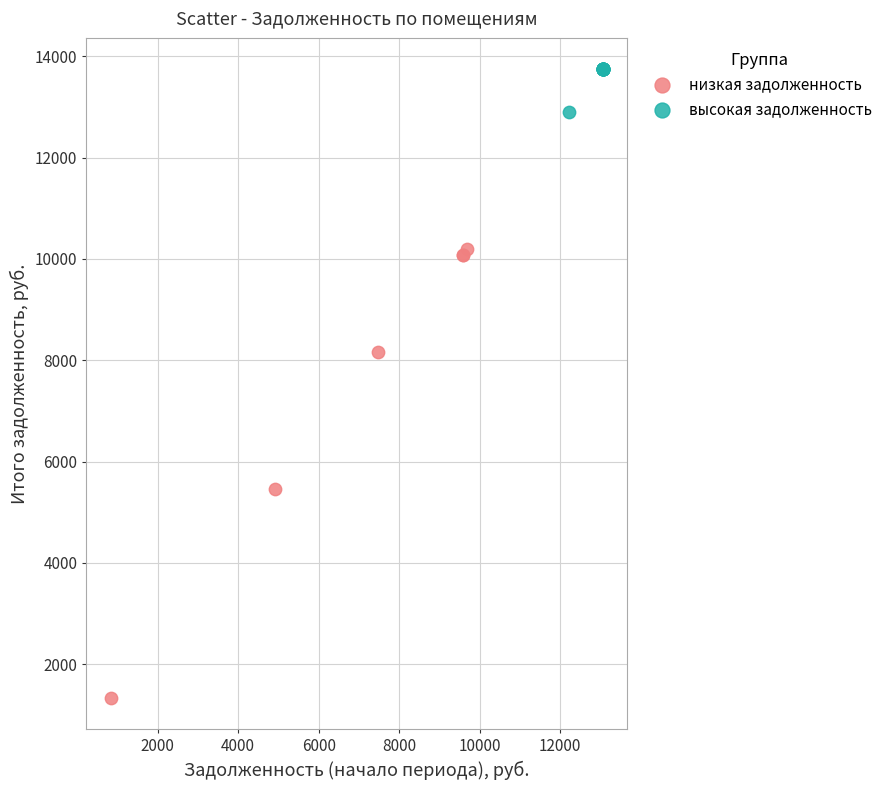

Which series has the largest Y range (max minus min)?

низкая задолженность